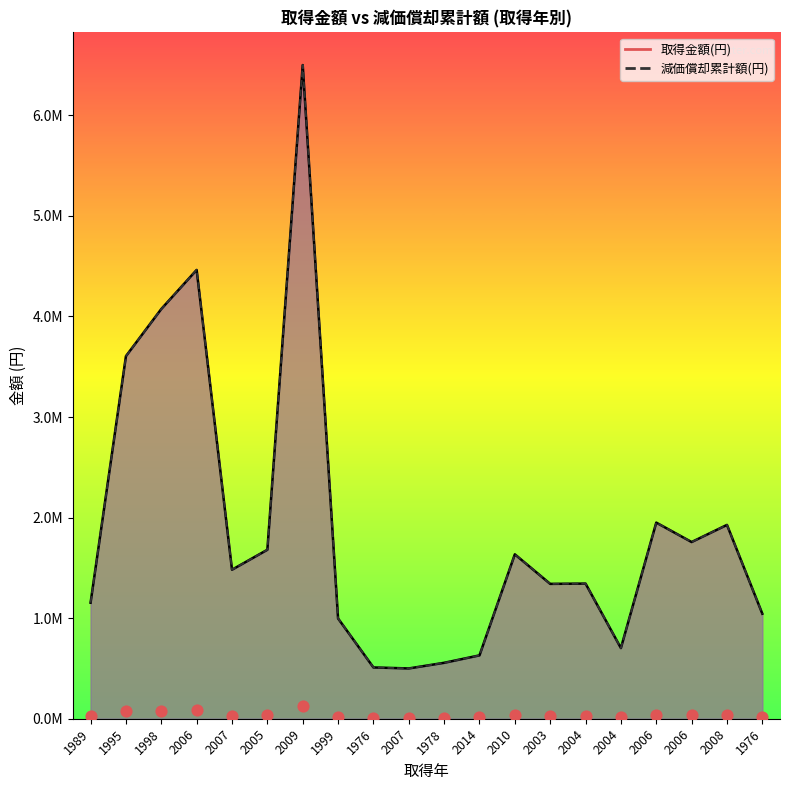

What is the total value across all series at 2007?

2992730.0